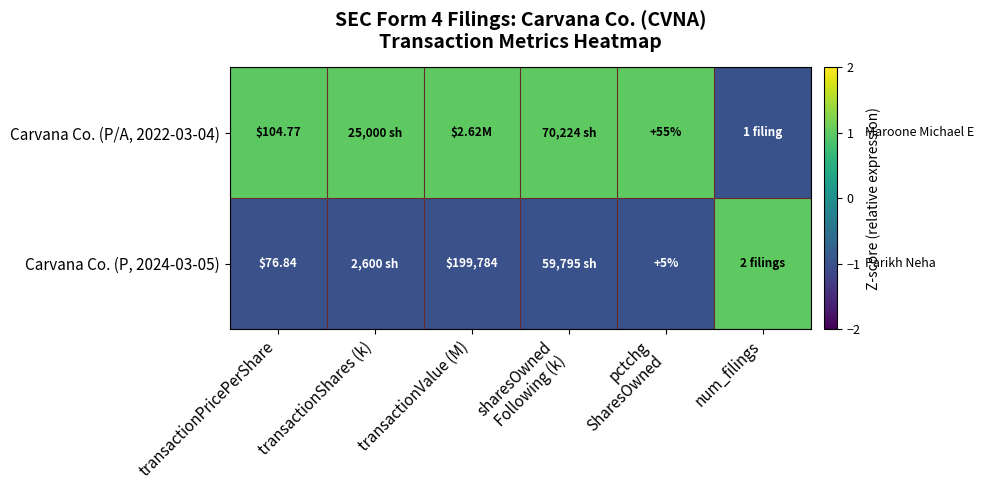

Is it true that Carvana Co. (P, 2024-03-05) equals -0.3 at transactionPricePerShare?

False